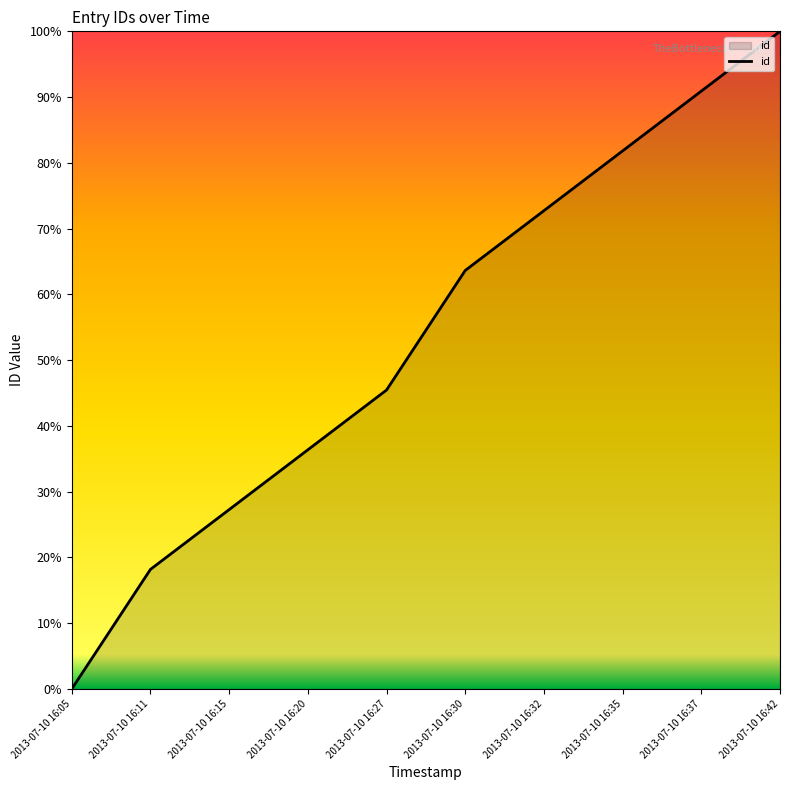

List the labels in order of value, smallest first.

2013-07-10 16:05, 2013-07-10 16:11, 2013-07-10 16:15, 2013-07-10 16:20, 2013-07-10 16:27, 2013-07-10 16:30, 2013-07-10 16:32, 2013-07-10 16:35, 2013-07-10 16:37, 2013-07-10 16:42